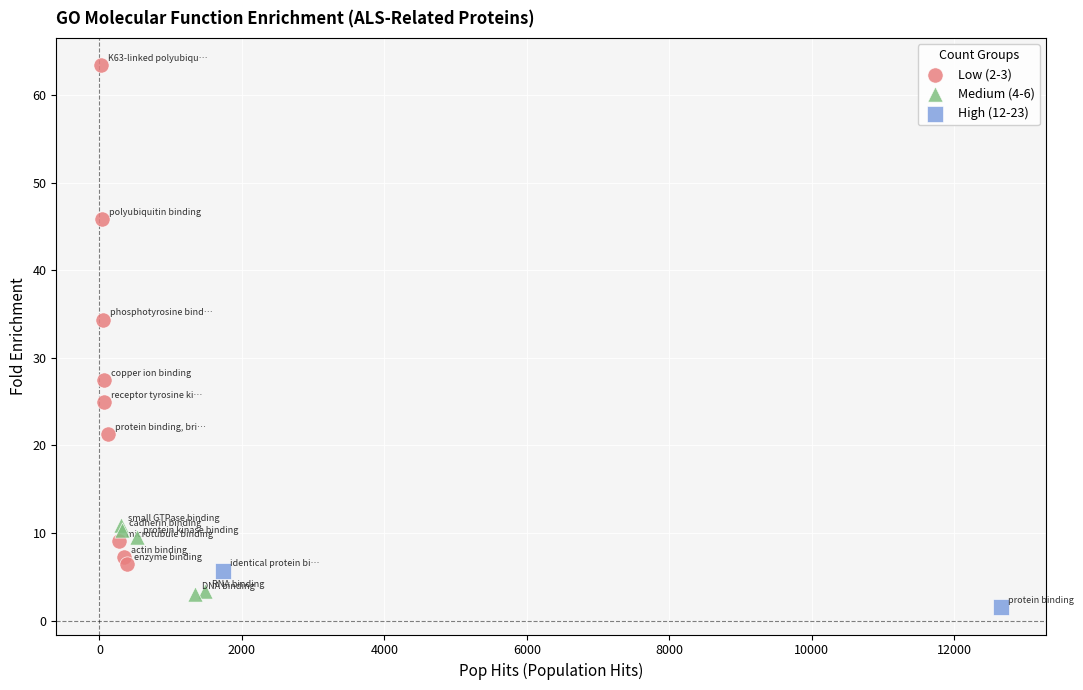

What are all the series names shown in the legend?

Low (2-3), Medium (4-6), High (12-23)